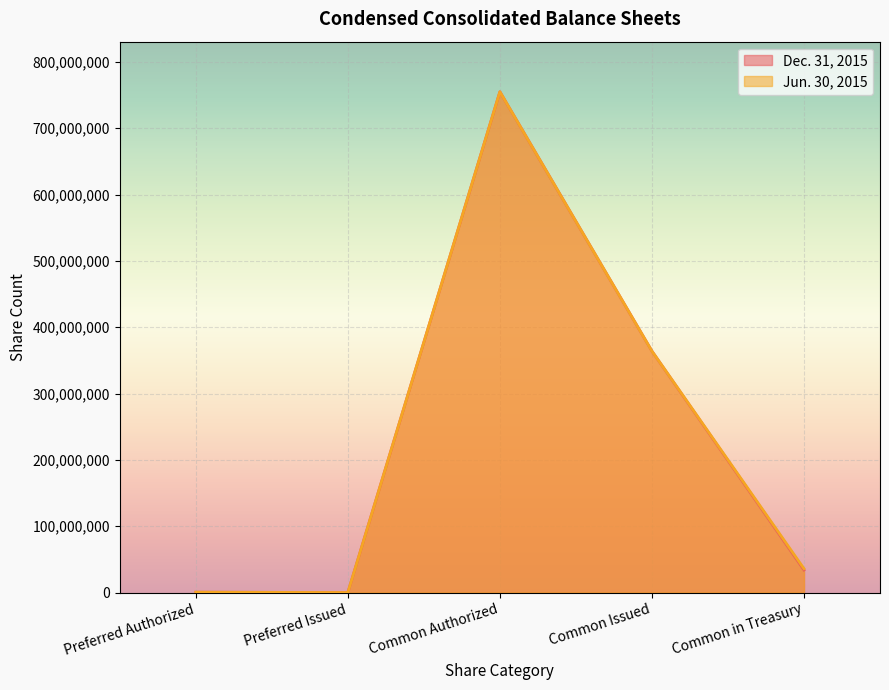

Reading left to right, list all the values displayed in this chart.

Dec. 31, 2015: 500000	0	755000000	364000000	34000000
Jun. 30, 2015: 500000	0	755000000	364000000	36000000